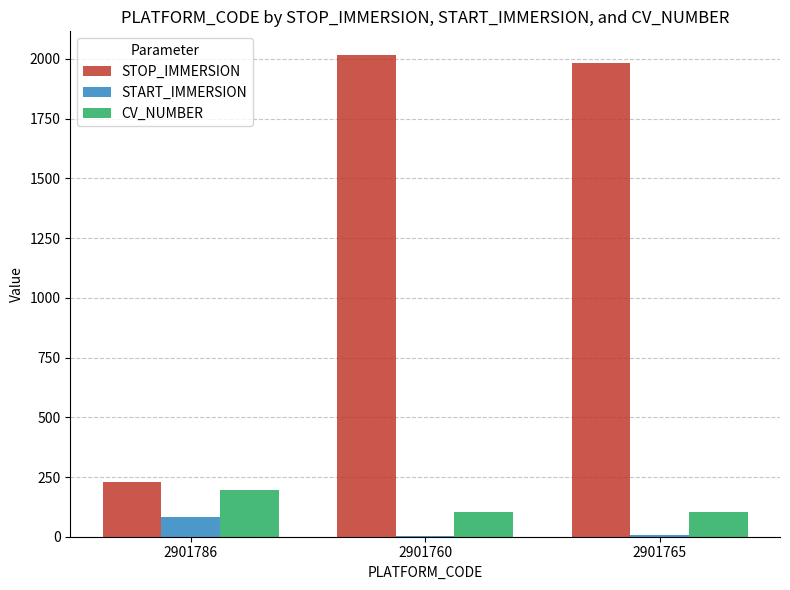

What is the sum of all CV_NUMBER values?

402